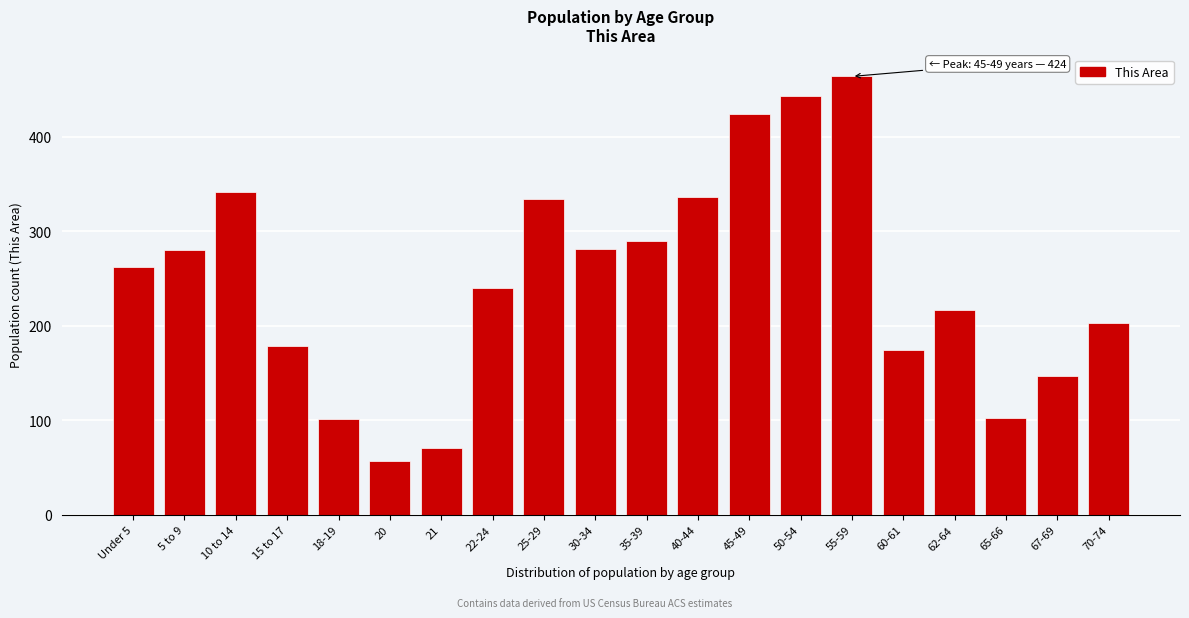

Which label corresponds to the smallest value in the chart?

20